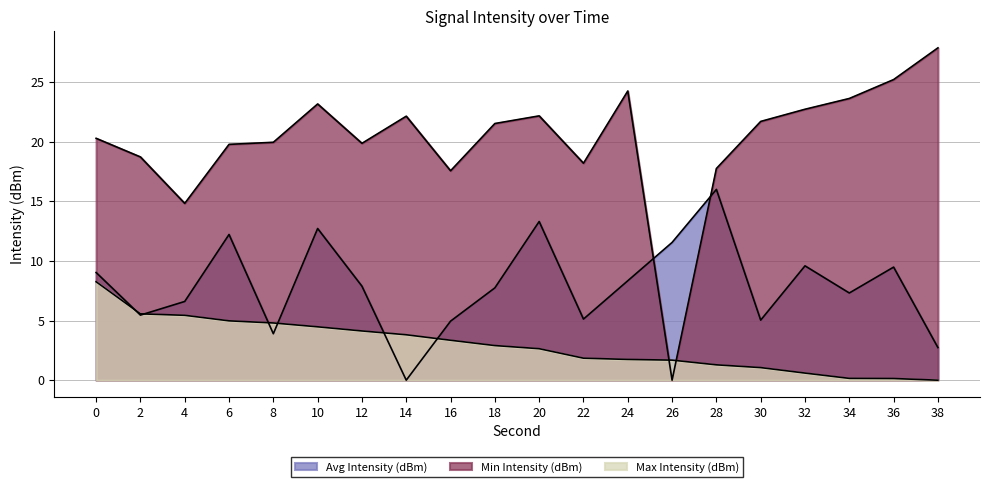

The Avg Intensity (dBm) series shows 12.6 at 24. True or false?

False